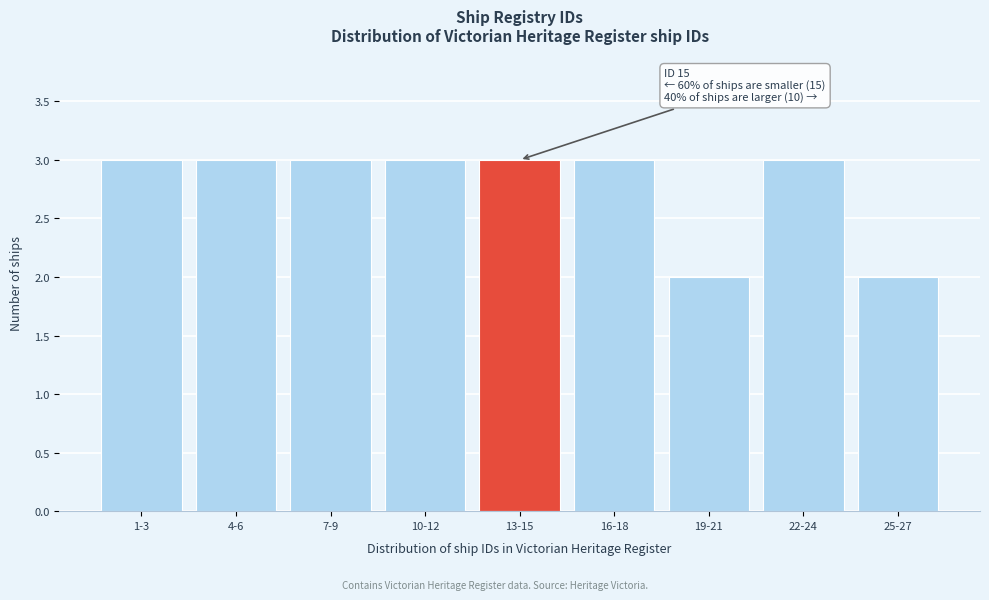

Reading right to left, extract all data points from this chart.

25-27=2	22-24=3	19-21=2	16-18=3	13-15=3	10-12=3	7-9=3	4-6=3	1-3=3